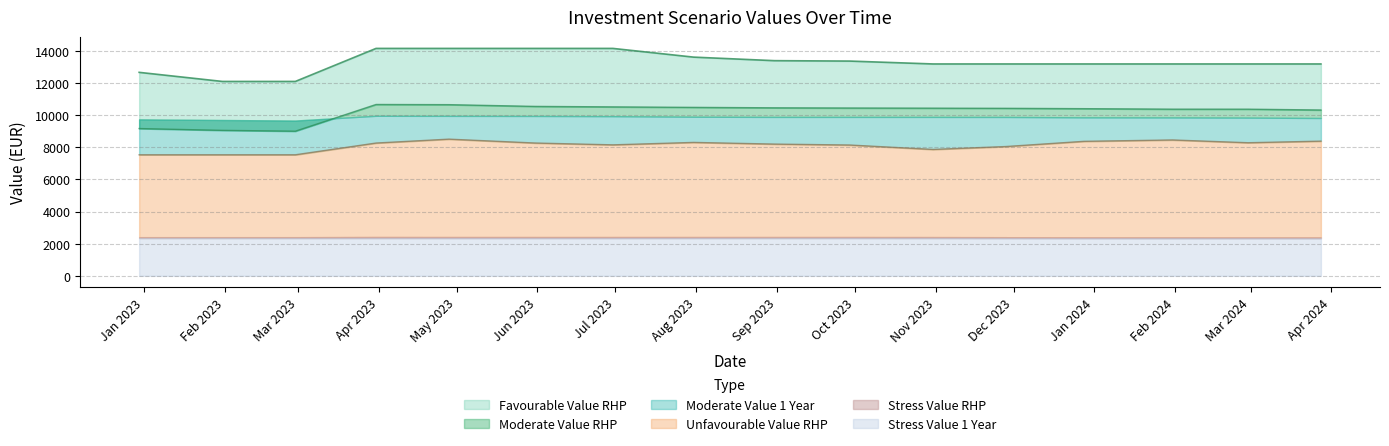

What position from the left is 2023-07-31?

8